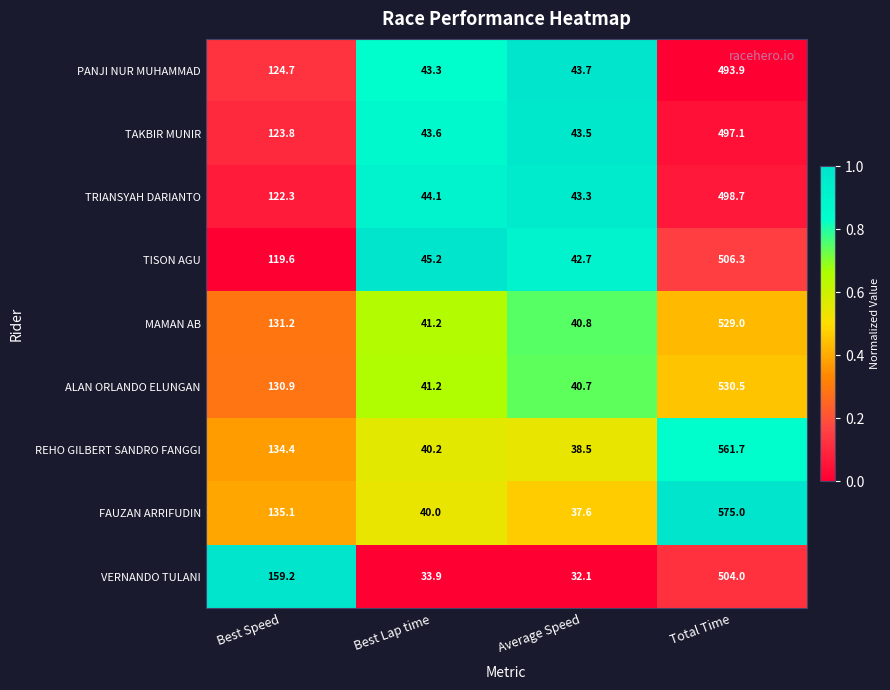

List the series in order of their peak value, highest first.

FAUZAN ARRIFUDIN, REHO GILBERT SANDRO FANGGI, ALAN ORLANDO ELUNGAN, MAMAN AB, TISON AGU, VERNANDO TULANI, TRIANSYAH DARIANTO, TAKBIR MUNIR, PANJI NUR MUHAMMAD